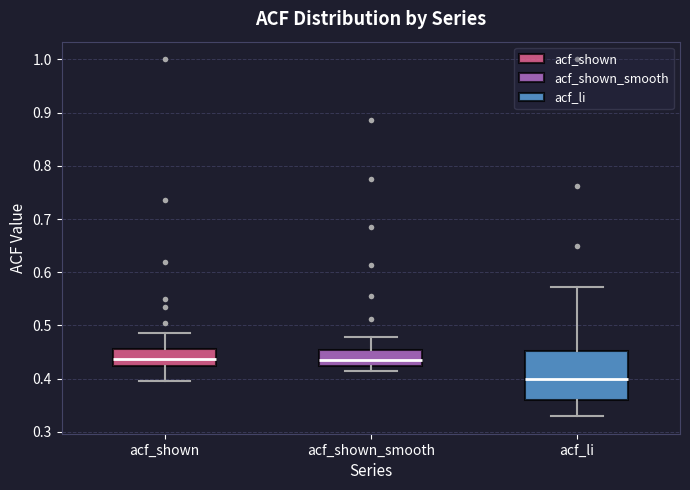

Which box is the tallest, from its lower edge to its upper edge?

acf_li